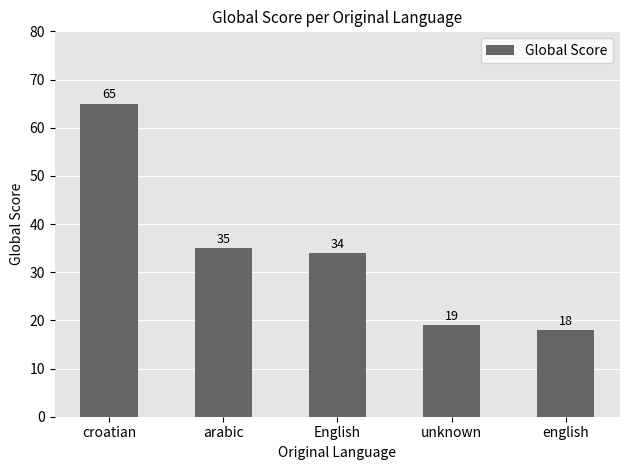

Rank the categories by value from lowest to highest.

english, unknown, English, arabic, croatian